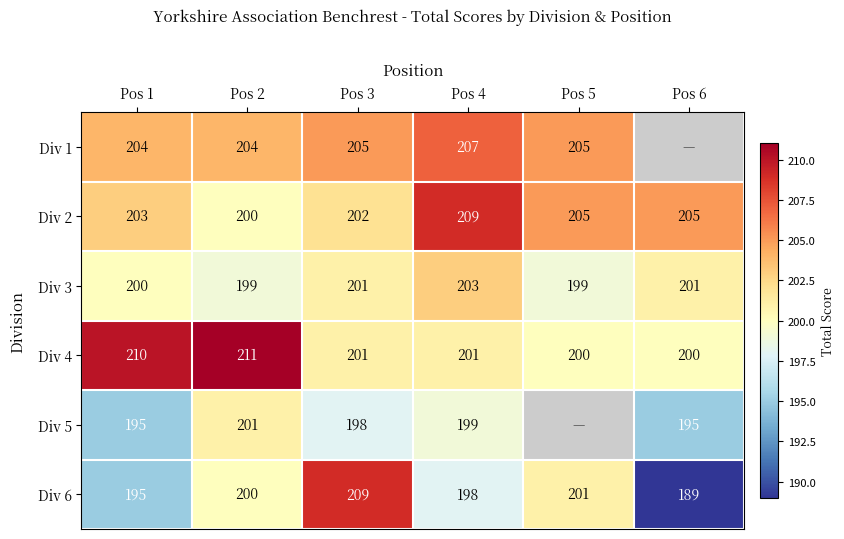

What is the total value across all series at Pos 1?

1207